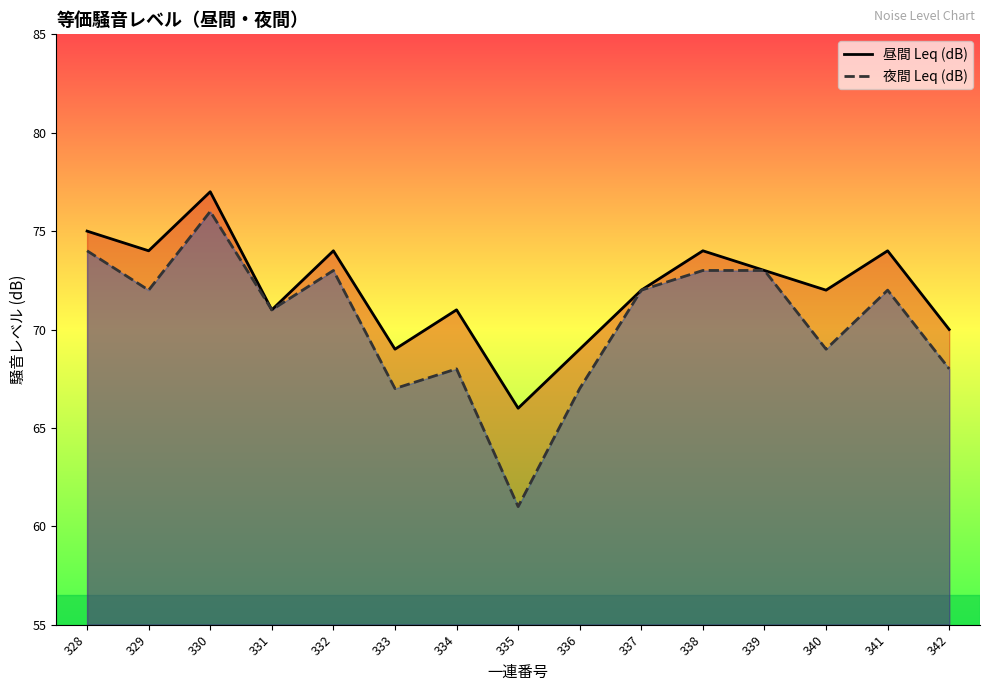

What is the smallest value displayed?

61